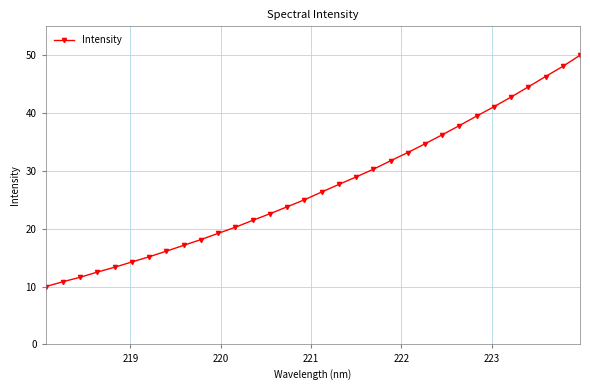

What is the difference between the second highest and minimum values?

38.1